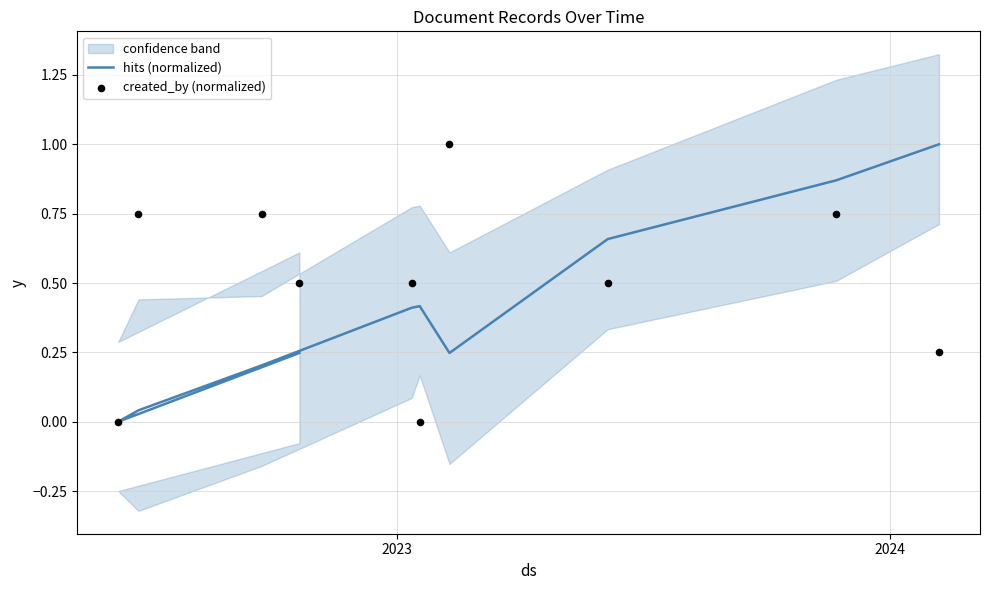

Is the value of hits (normalized) at 4 greater than the value of created_by (normalized) at 2022?

No